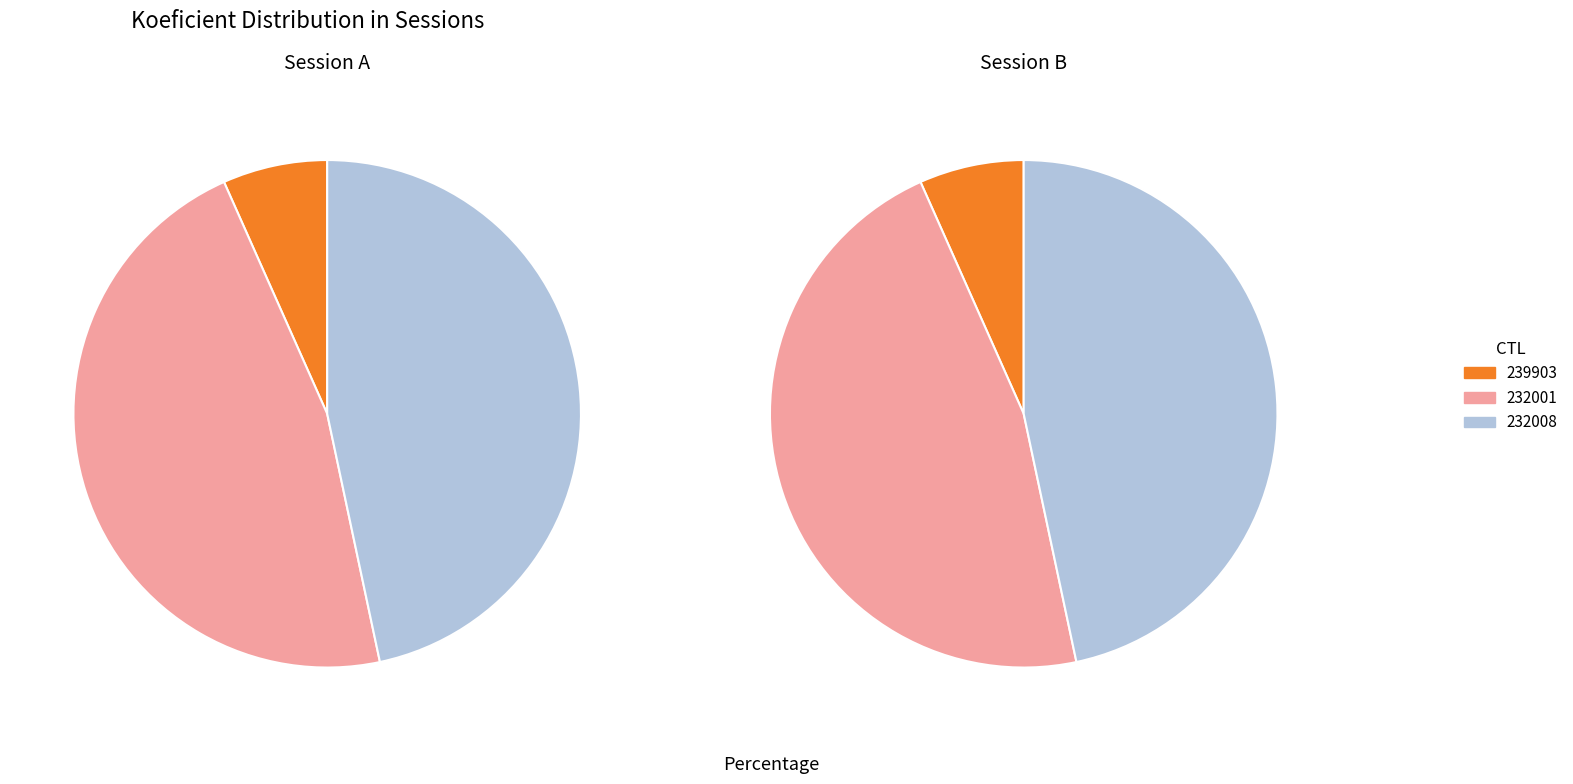

Does 232001 represent more than half of the total?

No